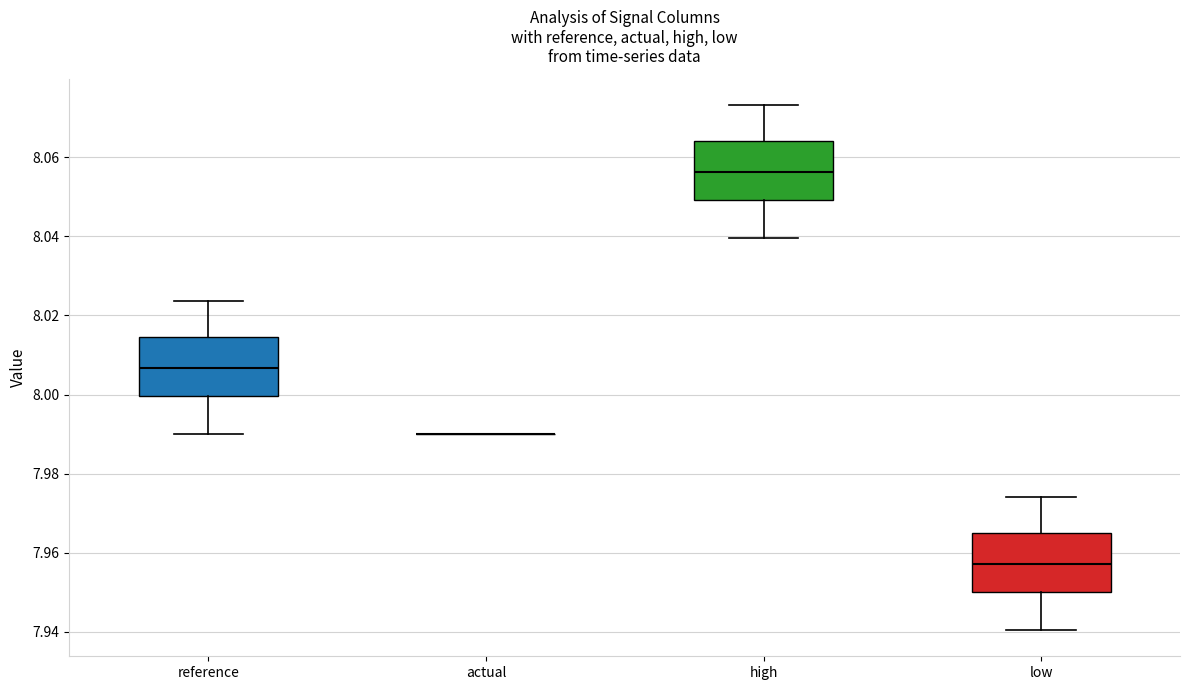

Reading left to right, read every box against the y-axis: the position of its median line, the range the box covers, and the ends of its whiskers. The values are not printed on the chart, so give them approximately, as read against the axis.

reference: median 8.006, box 8.000 to 8.014, whiskers 7.990 to 8.024
actual: box collapsed to a line at 7.990, whiskers 7.990 to 7.990
high: median 8.056, box 8.050 to 8.064, whiskers 8.040 to 8.074
low: median 7.958, box 7.950 to 7.966, whiskers 7.940 to 7.974